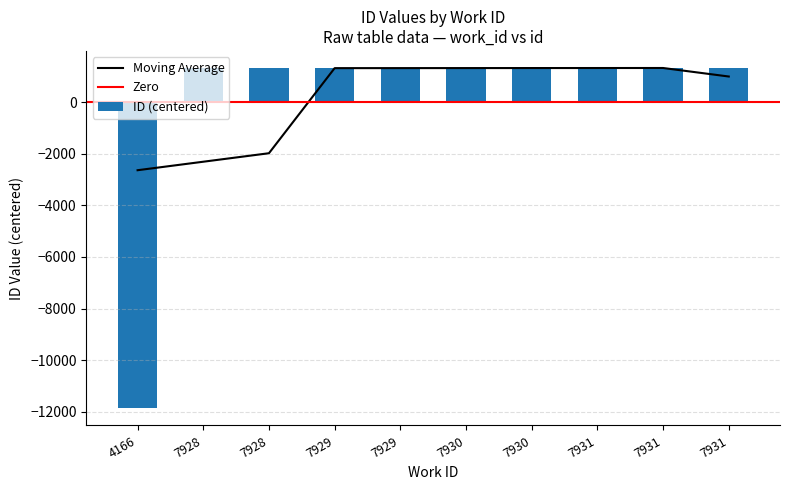

The value at 4166 is -11873.4. True or false?

True